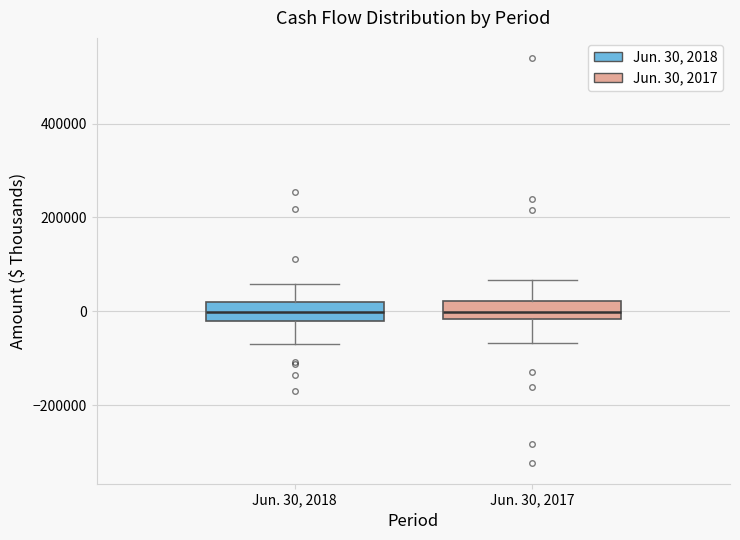

Reading left to right, read every box against the y-axis: the position of its median line, the range the box covers, and the ends of its whiskers. The values are not printed on the chart, so give them approximately, as read against the axis.

Jun. 30, 2018: median 0, box -20000 to 20000, whiskers -80000 to 60000
Jun. 30, 2017: median 0, box -20000 to 20000, whiskers -60000 to 60000